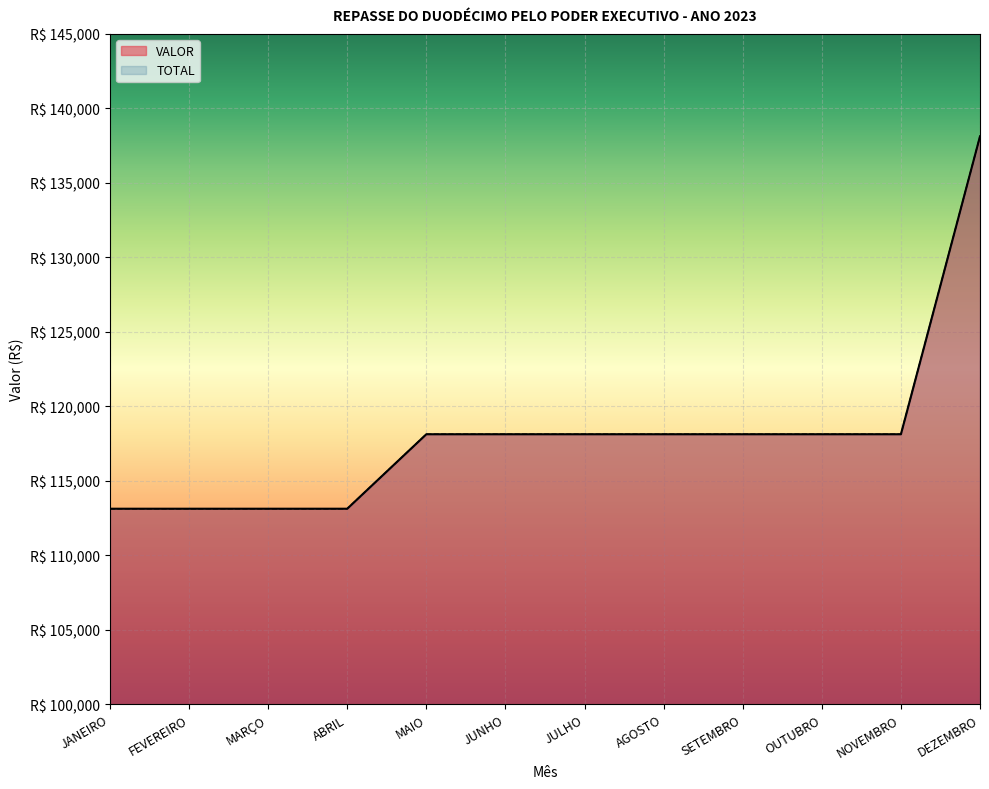

True or false: TOTAL and VALOR intersect in this chart.

False